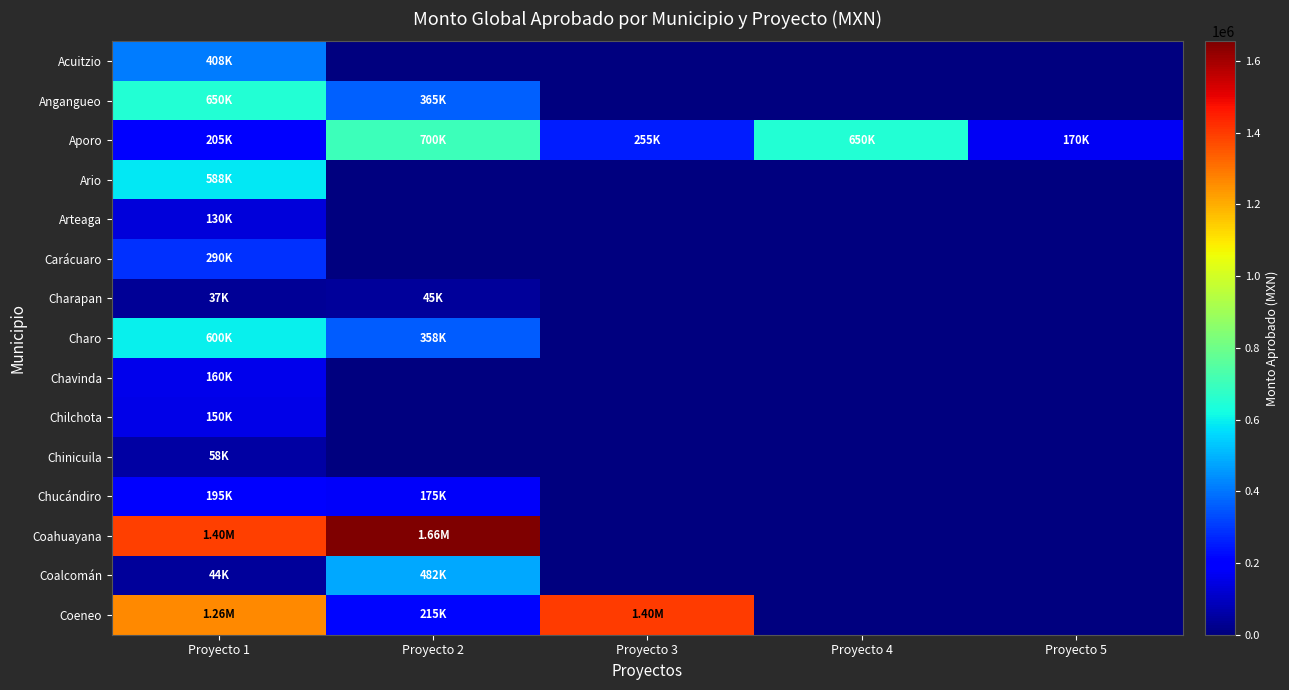

Which has a higher value, Proyecto 1 or Proyecto 3?

Proyecto 1